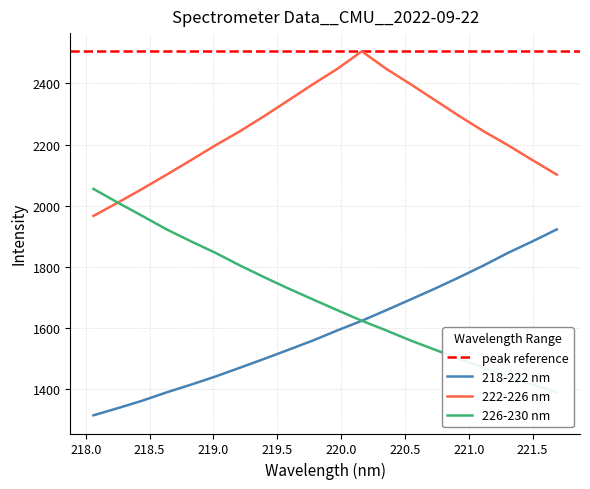

True or false: 218-222 nm and 222-226 nm cross at least once.

False